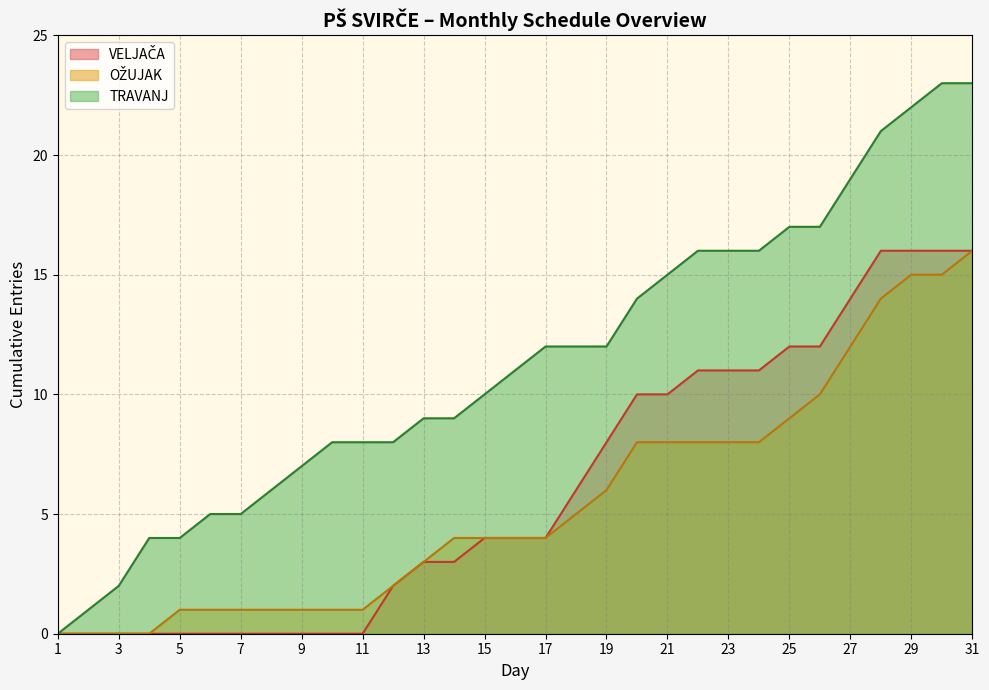

What is the highest value of the TRAVANJ series?

23